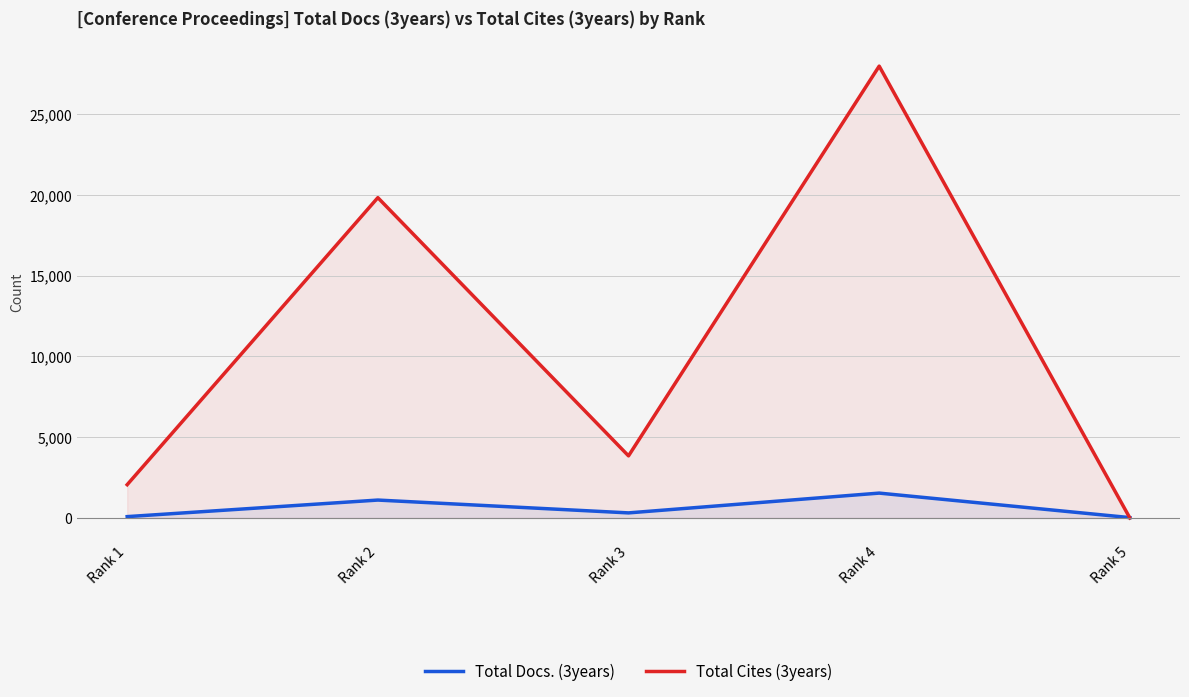

Between which two adjacent categories do Total Cites (3years) and Total Docs. (3years) first intersect?

Rank 4 and Rank 5